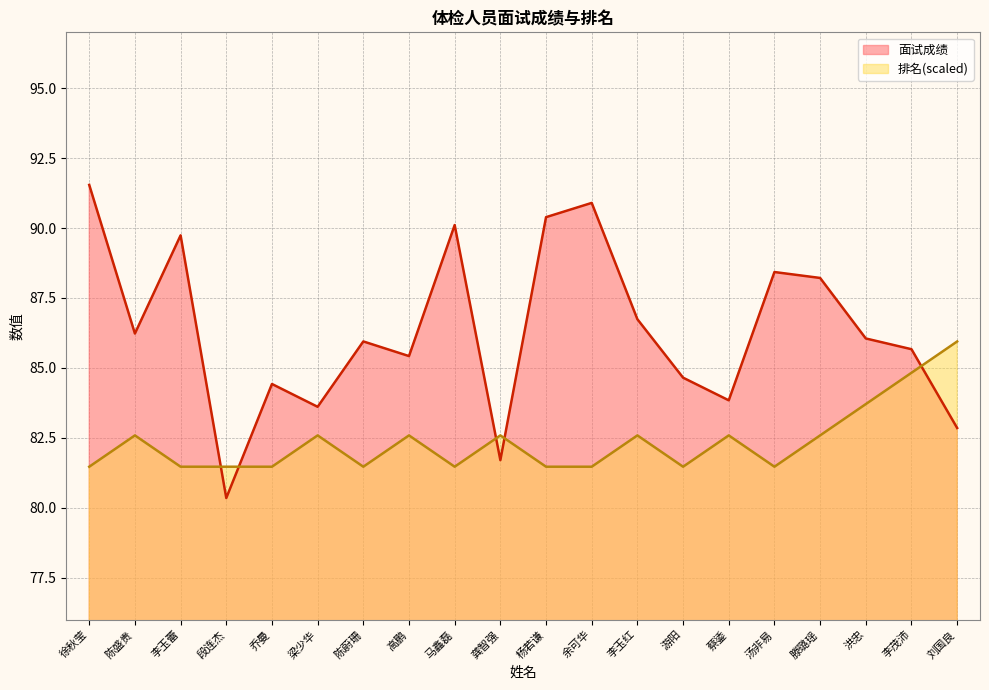

The value of 排名 at 滕璐瑶 is 139.9. True or false?

False